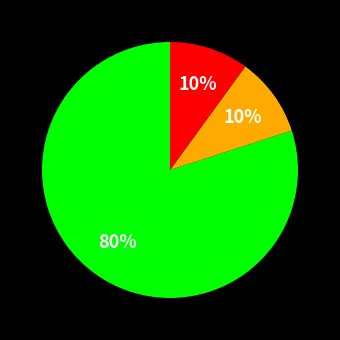

To the nearest percent, what is the difference between the largest and smallest slice percentages?

70%